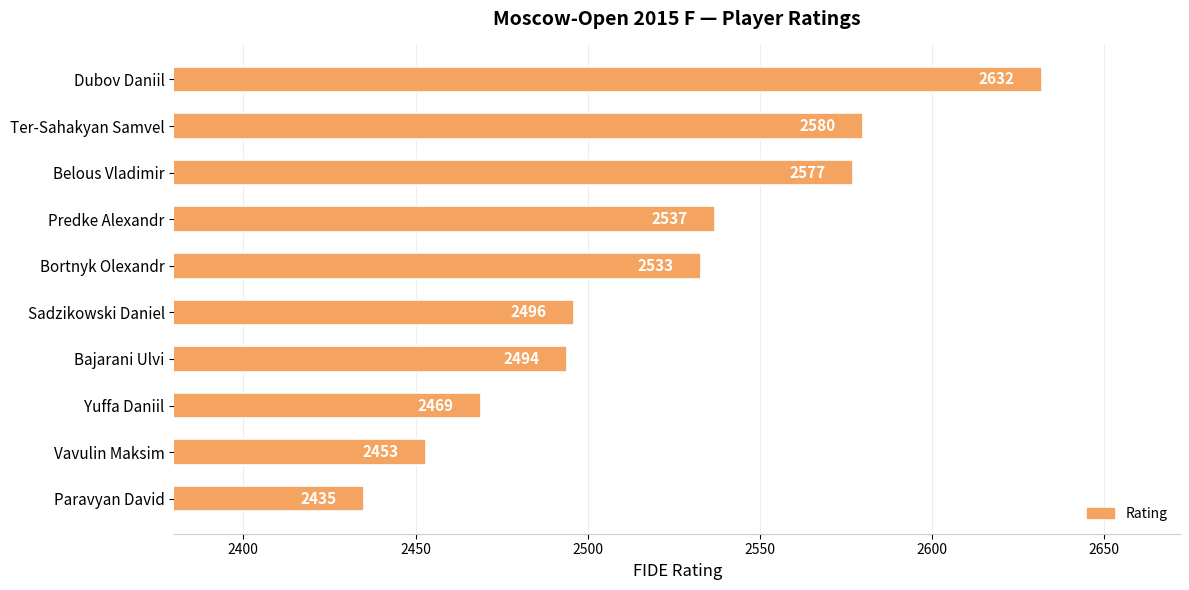

What is the minimum value shown in the chart?

2435